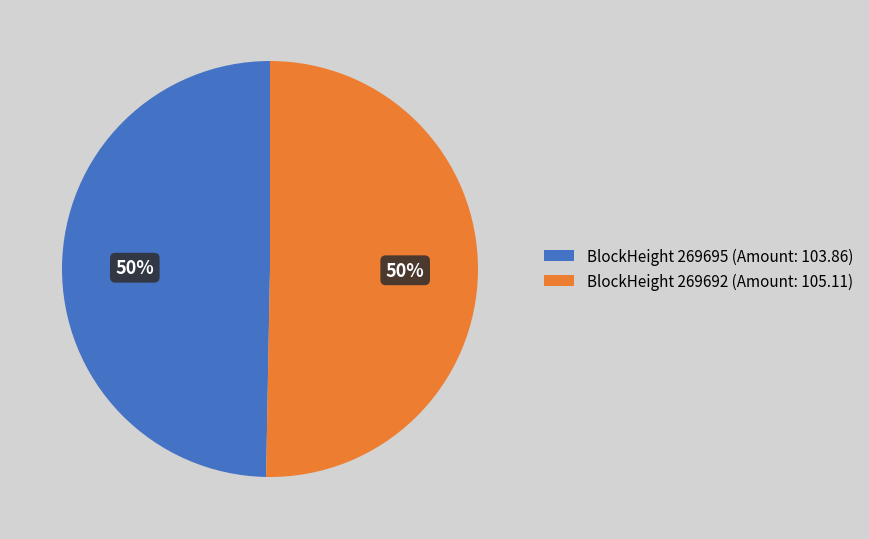

Is it true that BlockHeight 269695 (Amount: 103.86) is 50% of the pie?

True